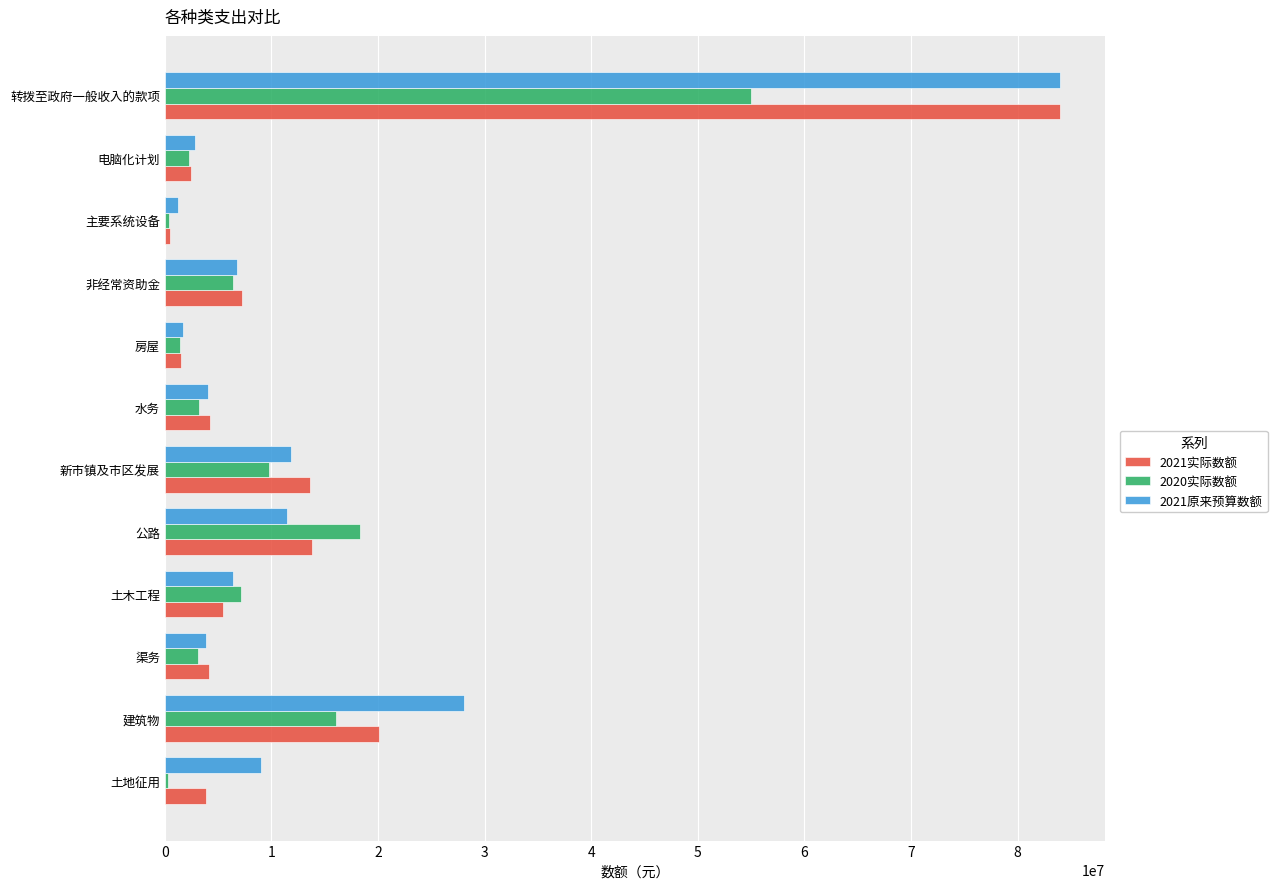

Between 公路 and 转拨至政府一般收入的款项, which series saw the biggest shift?

2021原来预算数额